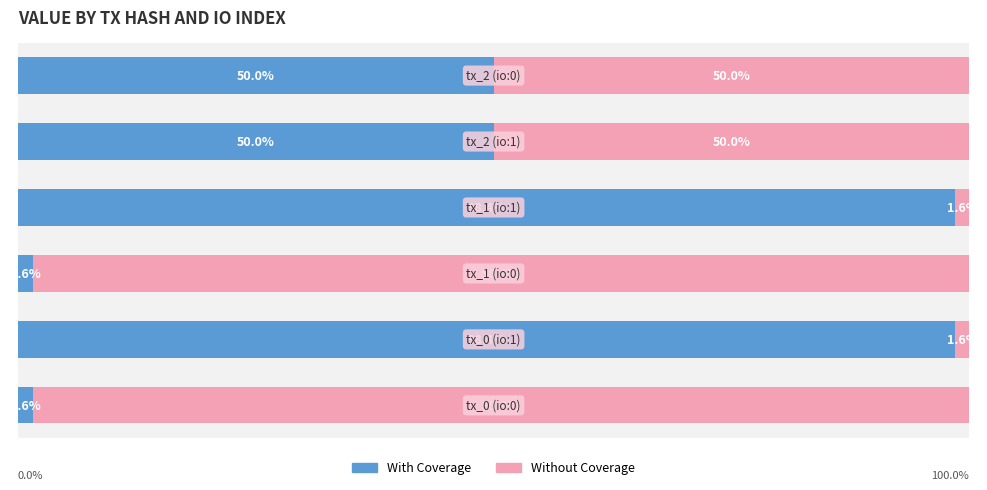

At how many categories does at least one series exceed 55?

4